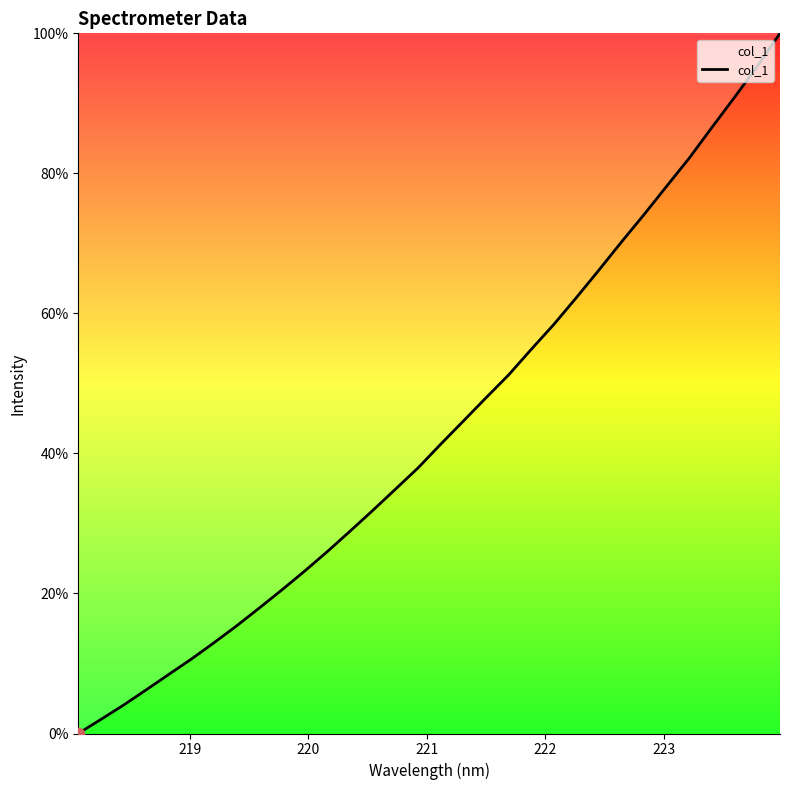

What is the difference between the maximum and minimum values?

100.0